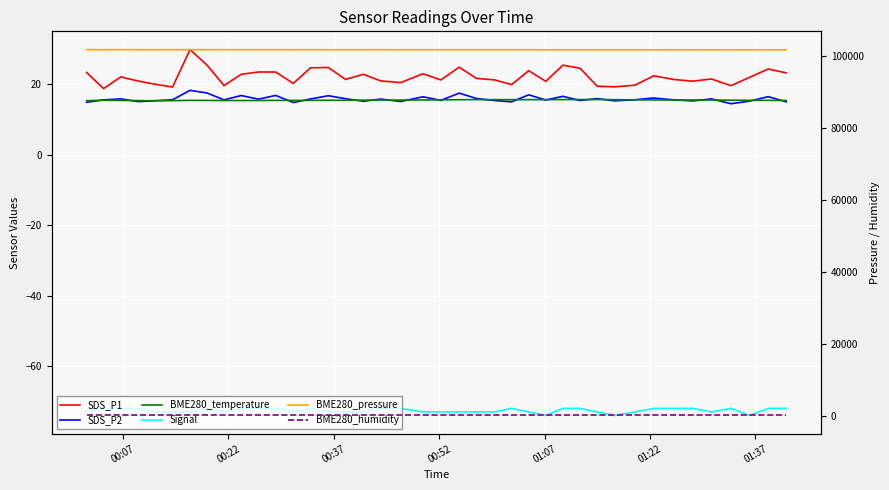

Which series has the largest total across all categories?

BME280_pressure